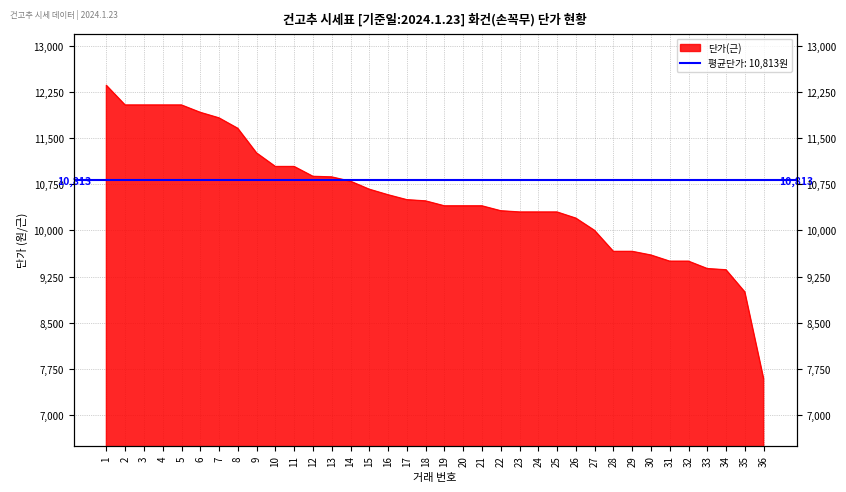

What is the maximum value shown in the chart?

12360